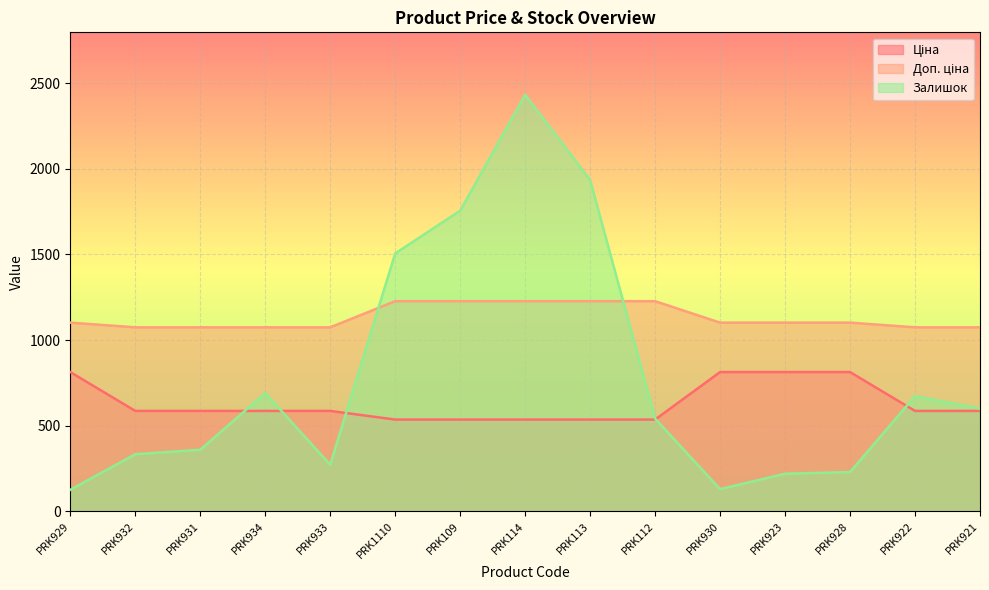

Which category has the lowest value in the Залишок series?

PRK929